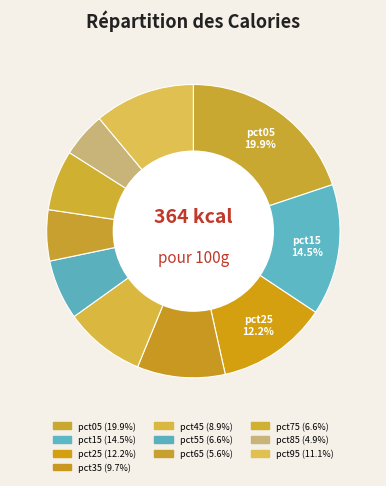

How many slices are in this pie chart?

10